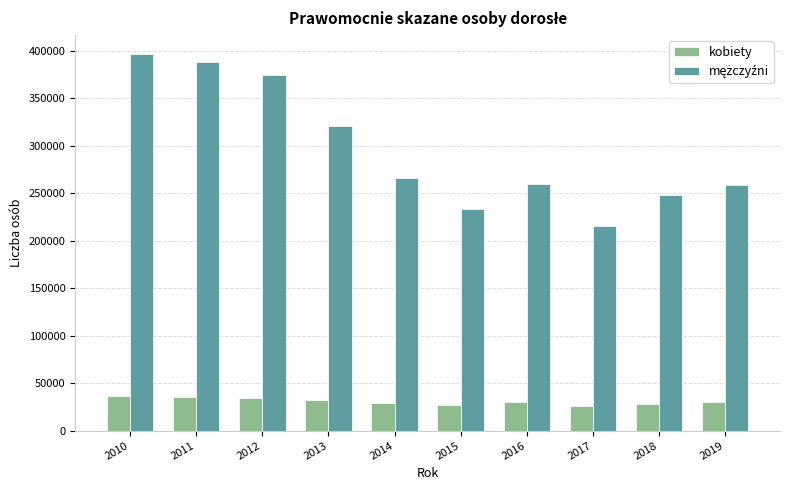

What is the total value across all series at 2019?

287978